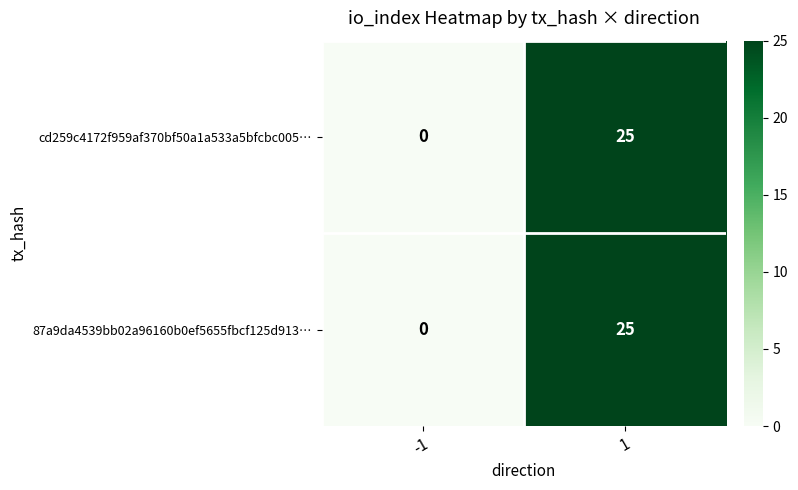

Rank the categories by cd259c4172f959af370bf50a1a533a5bfcbc005… value from lowest to highest.

-1, 1